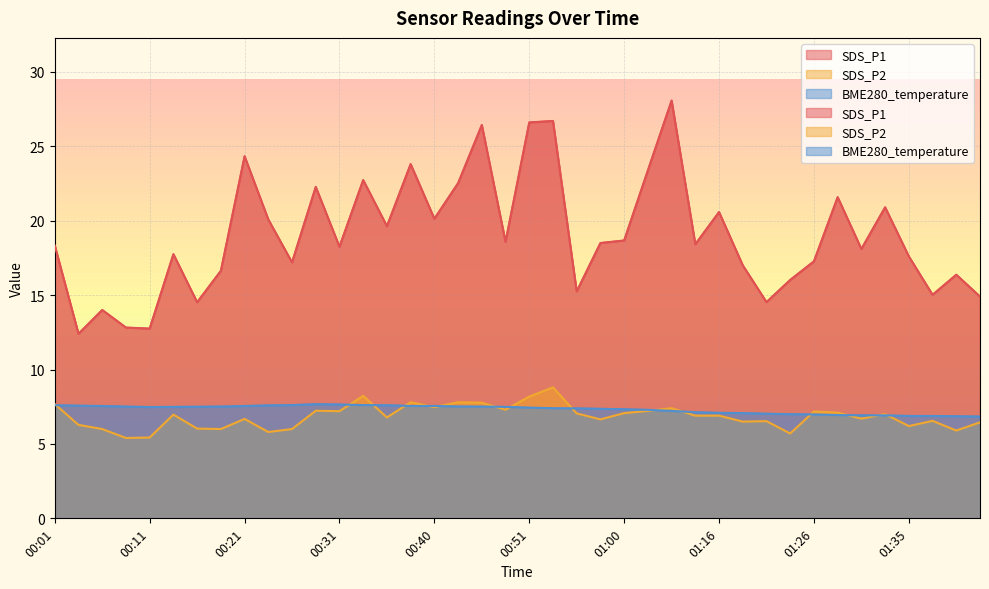

What is the average value of the BME280_temperature series?

7.3